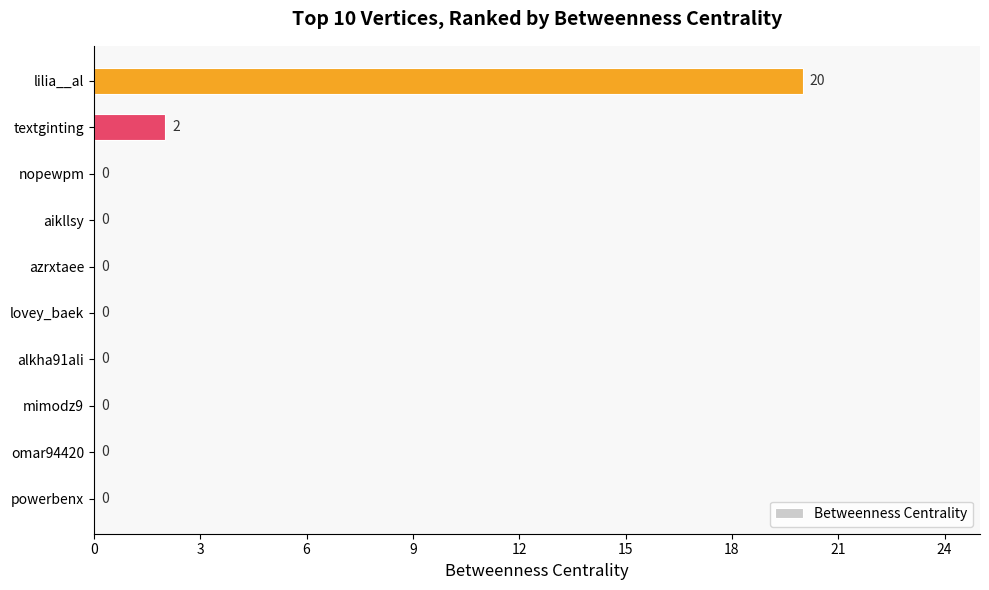

The chart shows a value of 8 at azrxtaee. True or false?

False